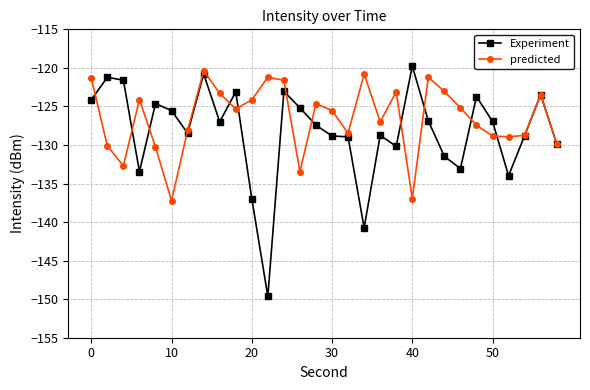

Is this an area chart (filled region under the line)?

No